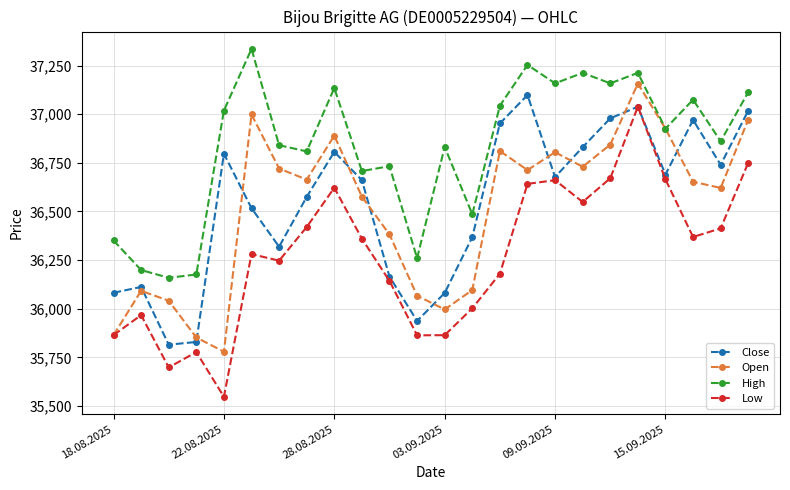

Which series has the largest total across all categories?

High